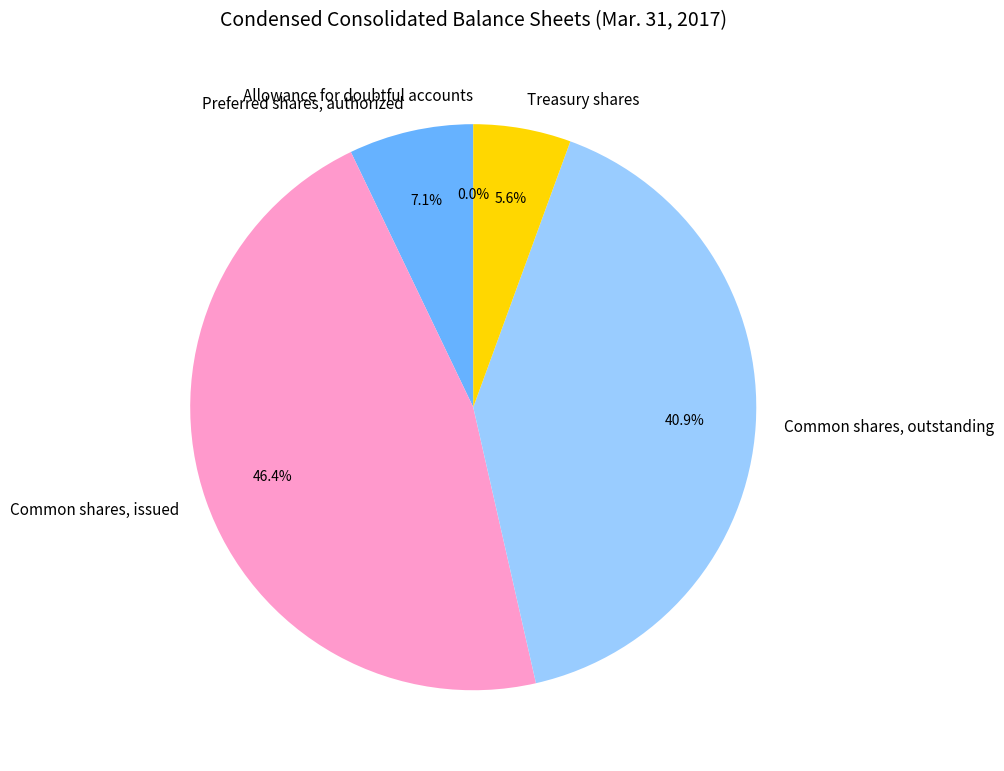

To the nearest percent, what portion does Preferred shares, authorized represent?

7%